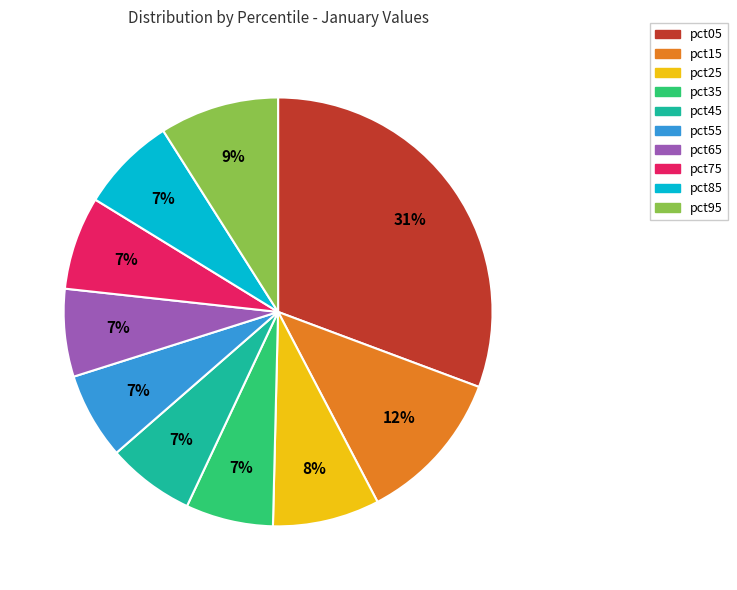

Combined, do pct75 and pct95 account for over 50%?

No